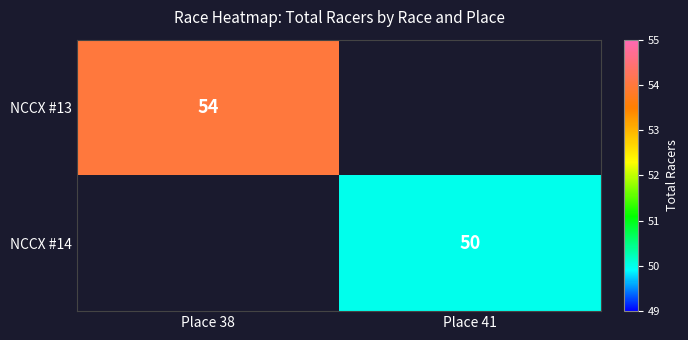

Is it true that NCCX #13 equals 12 at Place 38?

False